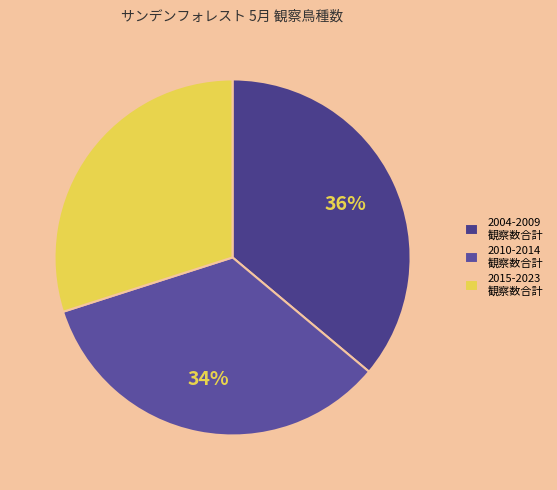

How many slices are in this pie chart?

3